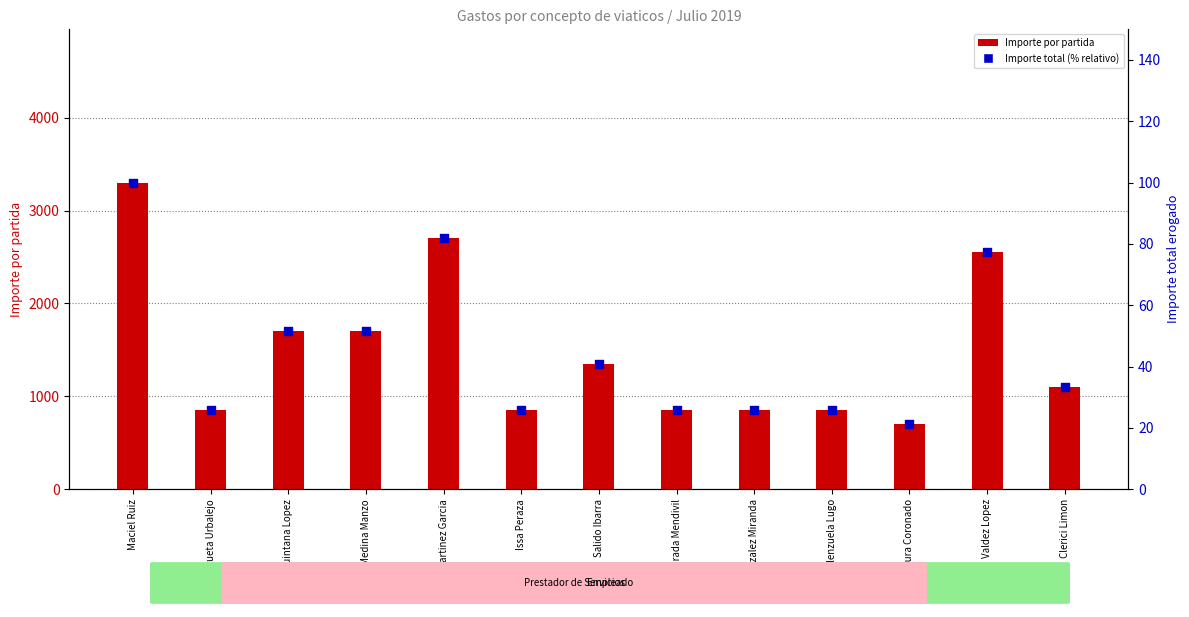

Which series contains the lowest Y value?

Importe total (% relativo)